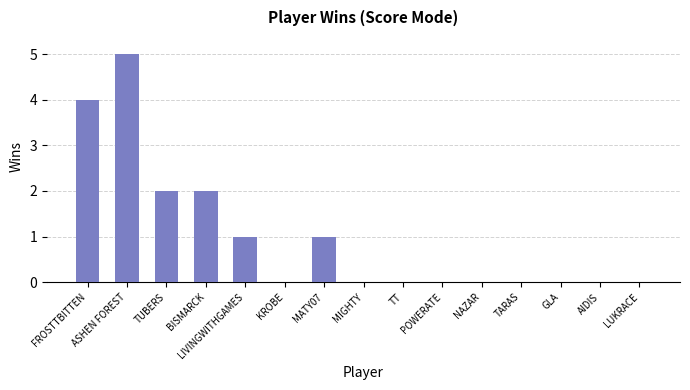

Count the number of data series in this chart.

1